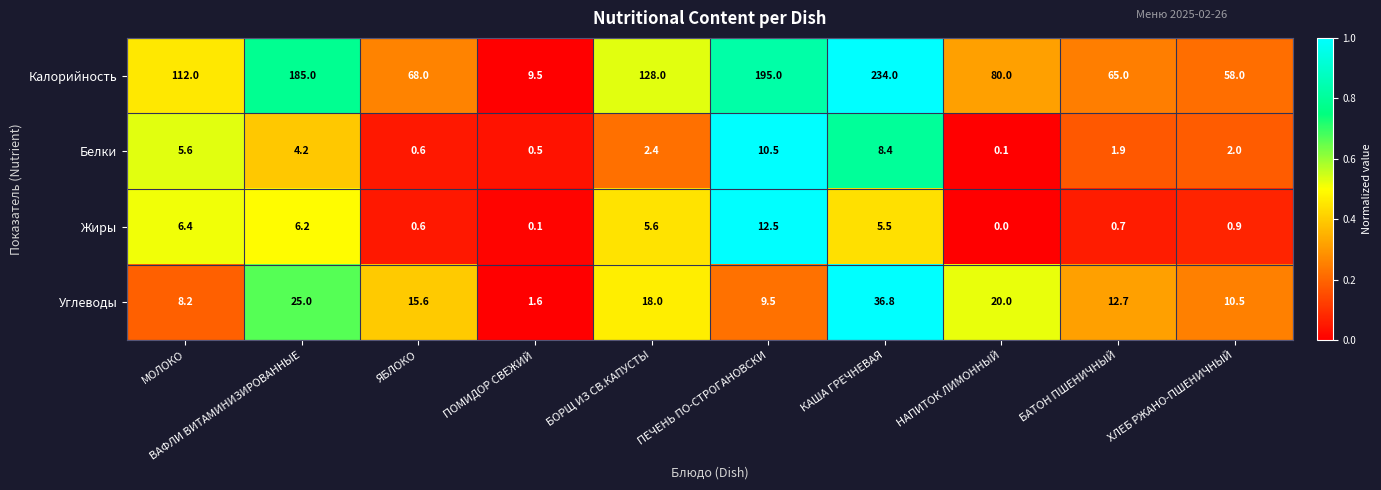

List the series in order of their peak value, highest first.

Калорийность, Углеводы, Жиры, Белки